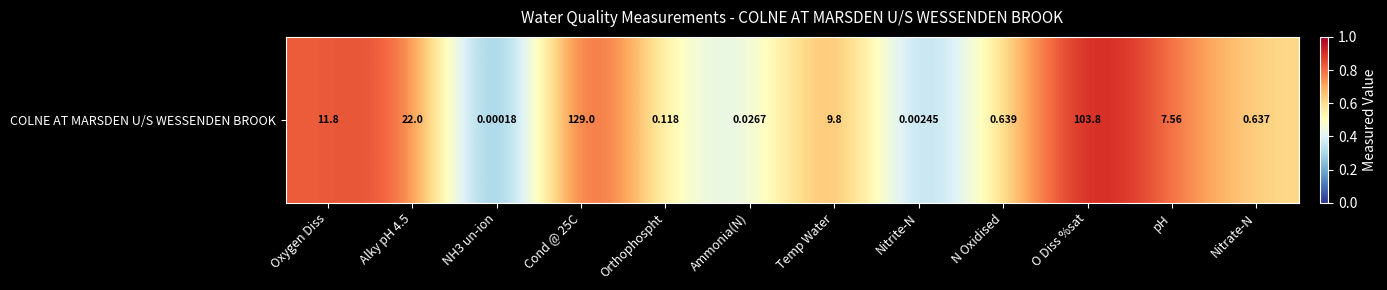

The chart shows a value of 1.5 at Cond @ 25C. True or false?

False